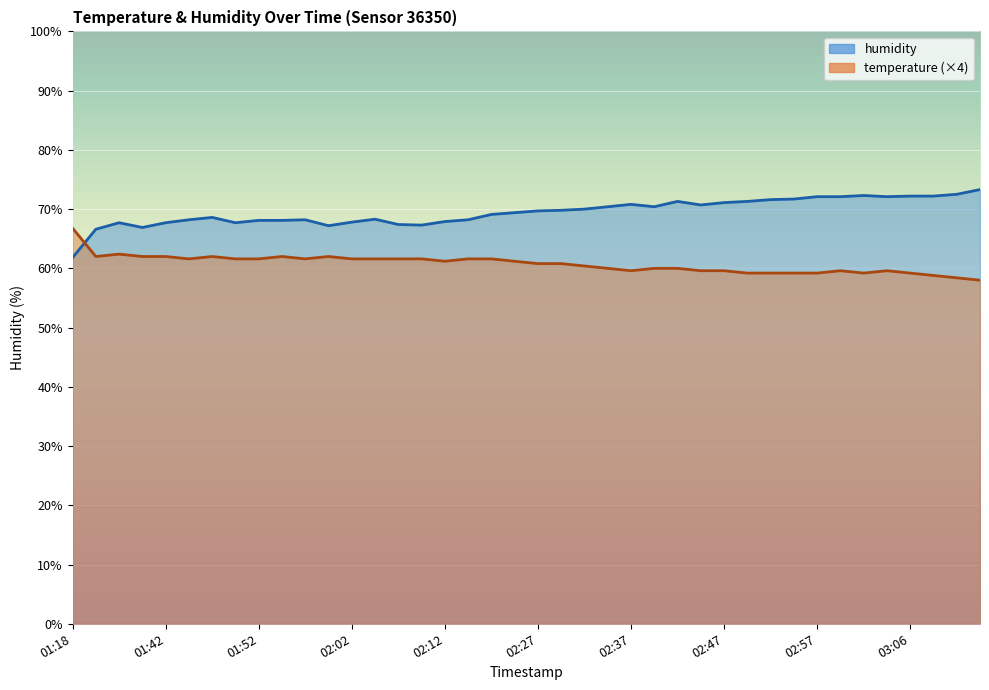

Which has a higher value, 02:42 or 02:05?

02:42